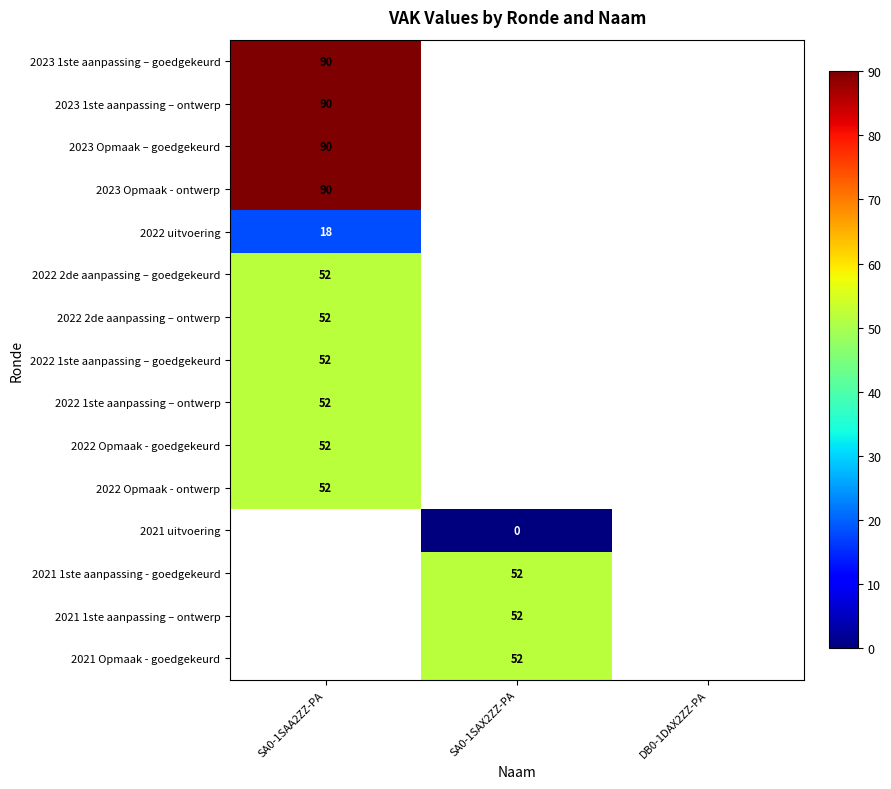

At how many categories does at least one series exceed 39?

2